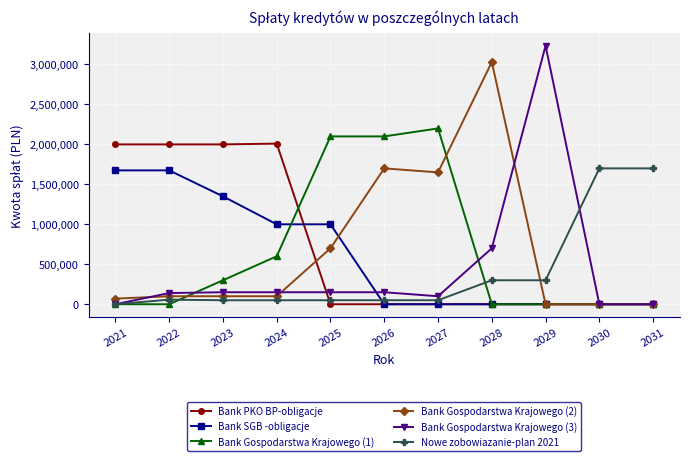

Which series has the widest spread of values?

Bank Gospodarstwa Krajowego (3)